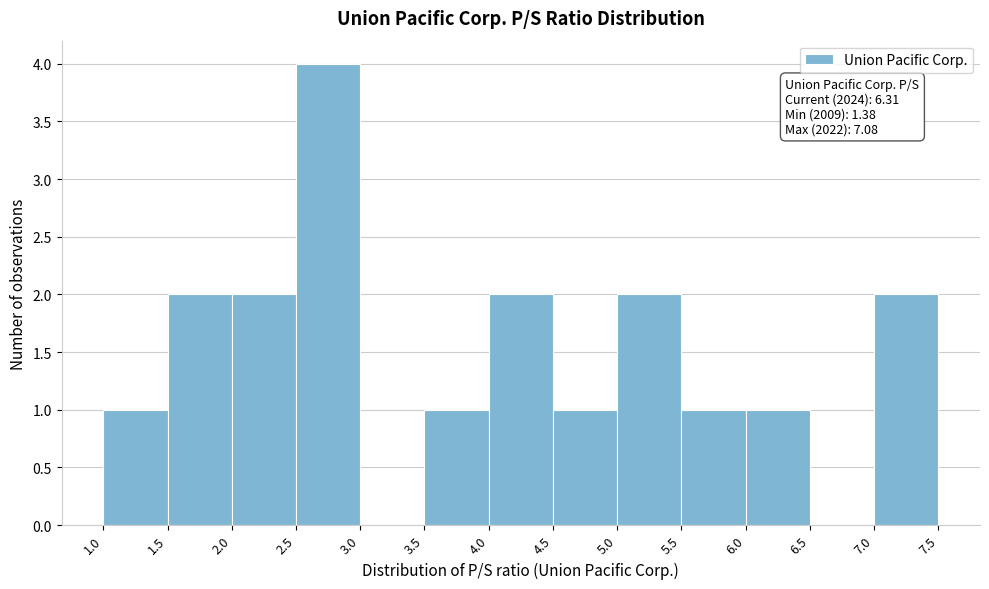

Which range on the x-axis has the tallest bar?

2.5 to 3.0